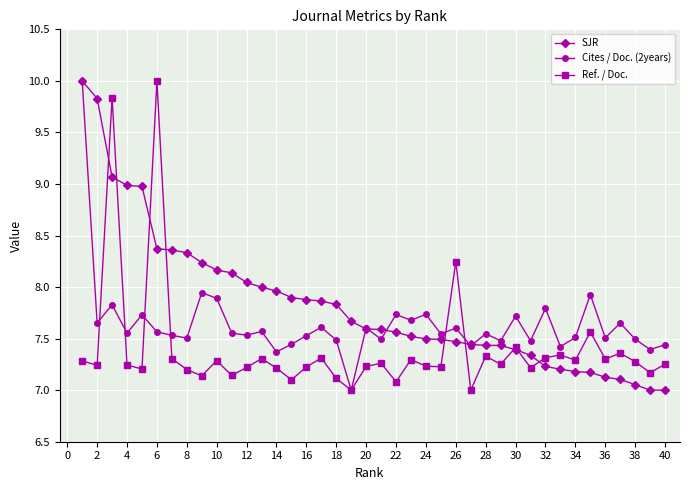

In Cites / Doc. (2years), how many points are higher than both neighbors (excluding endpoints)?

14